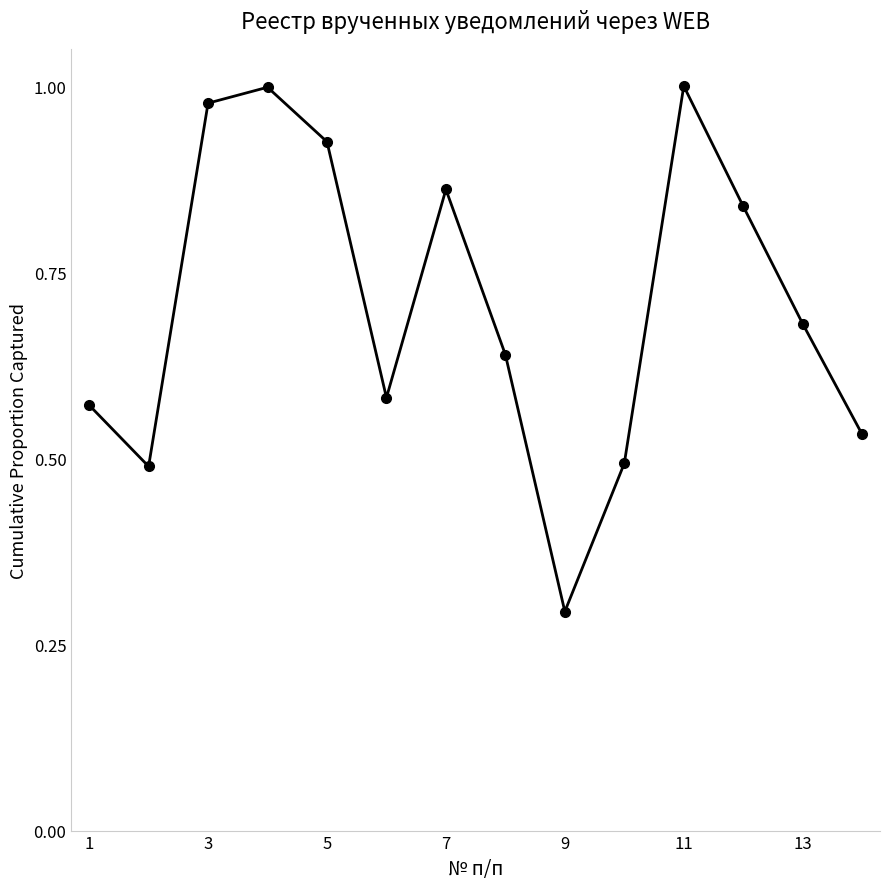

True or false: the data has more than 0 interior local peaks.

True